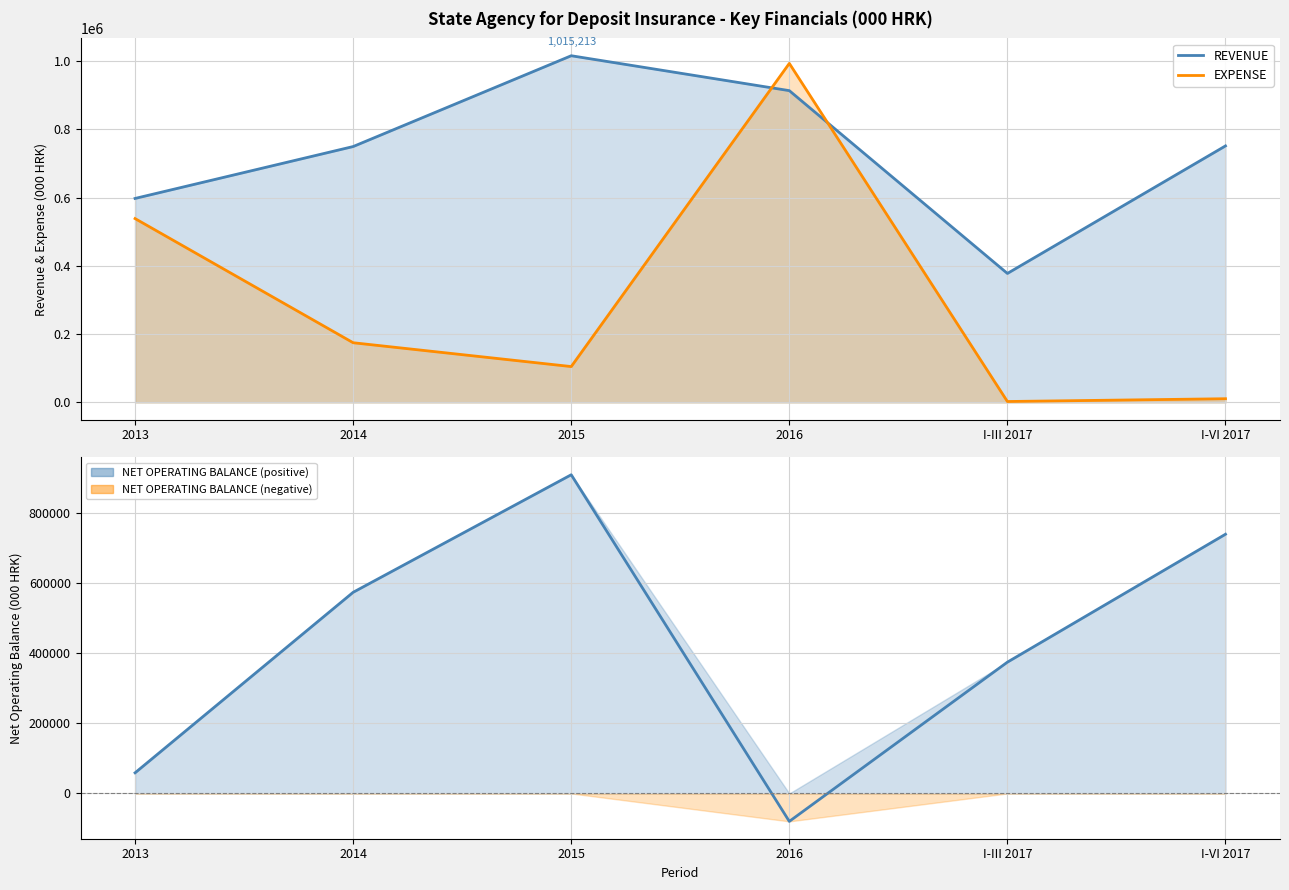

Which series has the largest total across all categories?

REVENUE